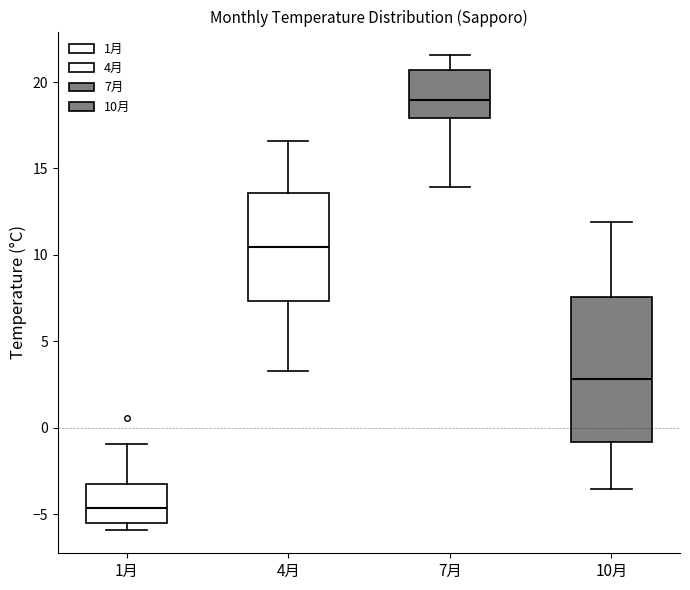

Where is the upper edge of the box for 7月 on the y-axis? The values are not printed on the chart, so give them approximately, as read against the axis.

20.5